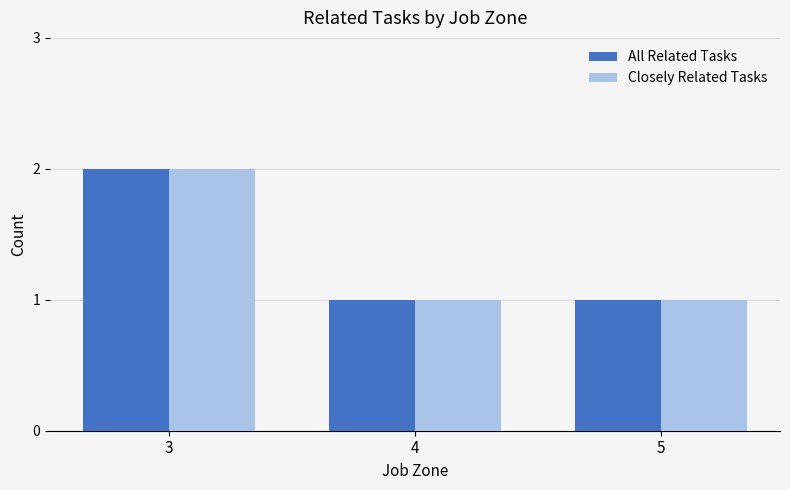

Reading left to right, transcribe all the data shown in this chart.

All Related Tasks: 2	1	1
Closely Related Tasks: 2	1	1